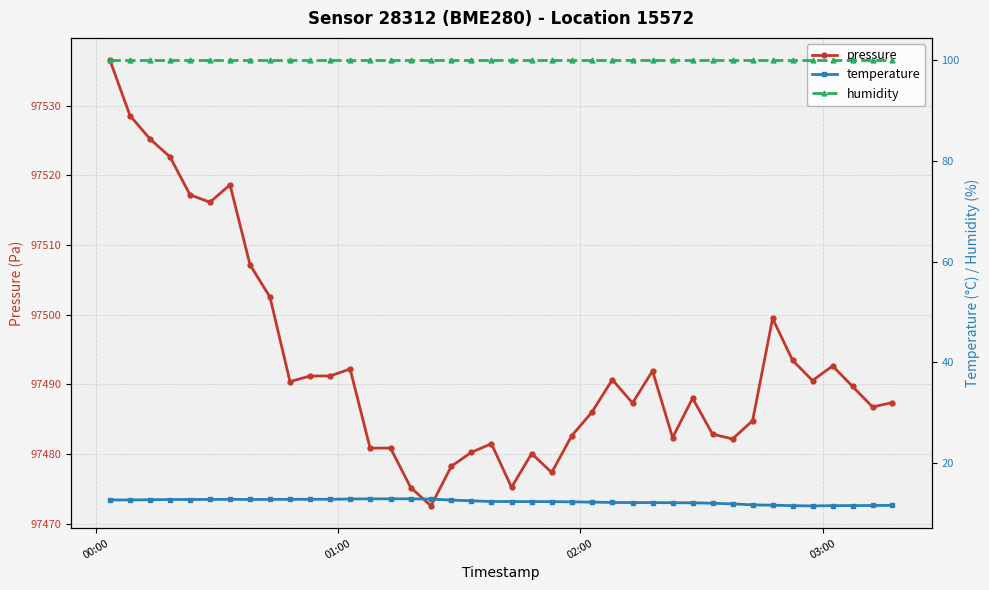

What is the value of the pressure point at the 1st from the left?

97536.5